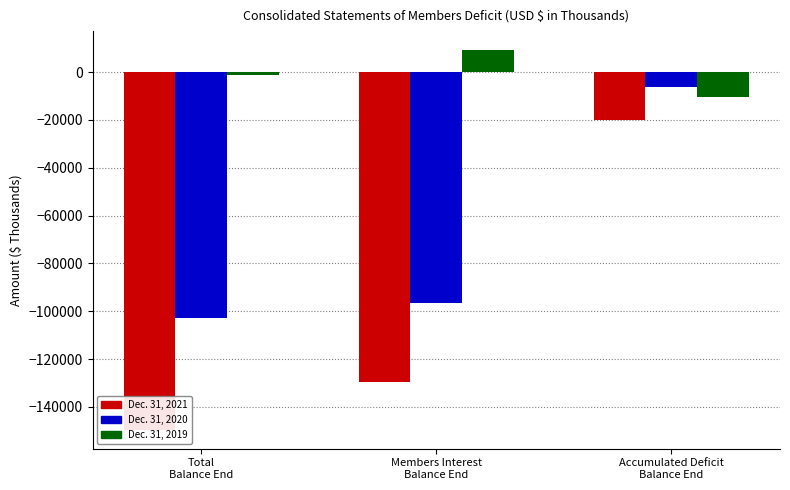

Read the Dec. 31, 2021 value at Members Interest
Balance End, to the nearest 10.

-129500